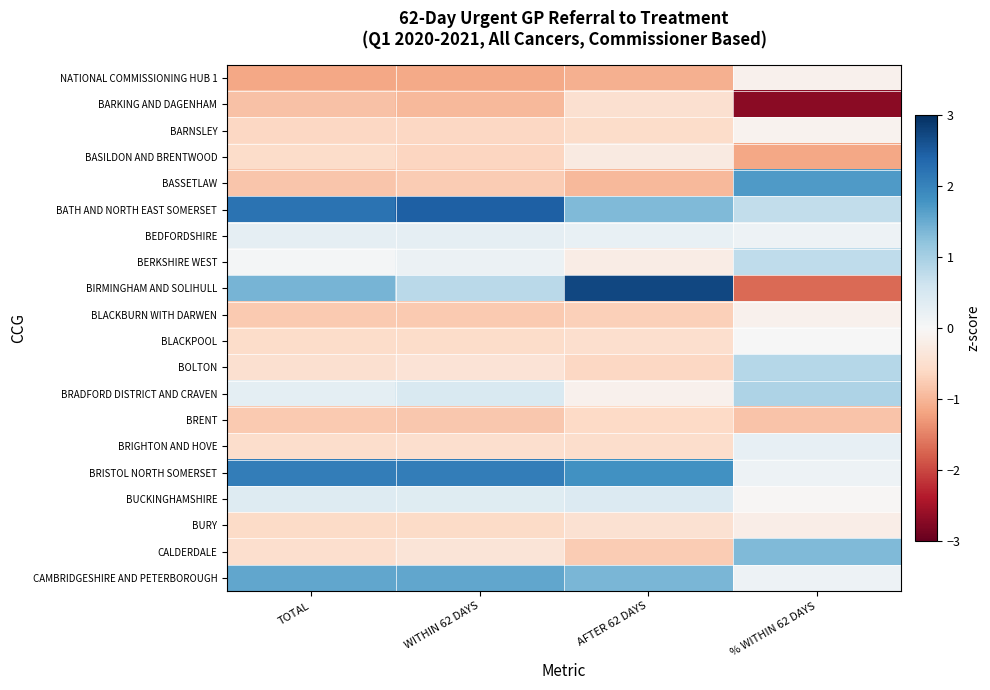

Between TOTAL and % WITHIN 62 DAYS, which series saw the biggest shift?

BIRMINGHAM AND SOLIHULL